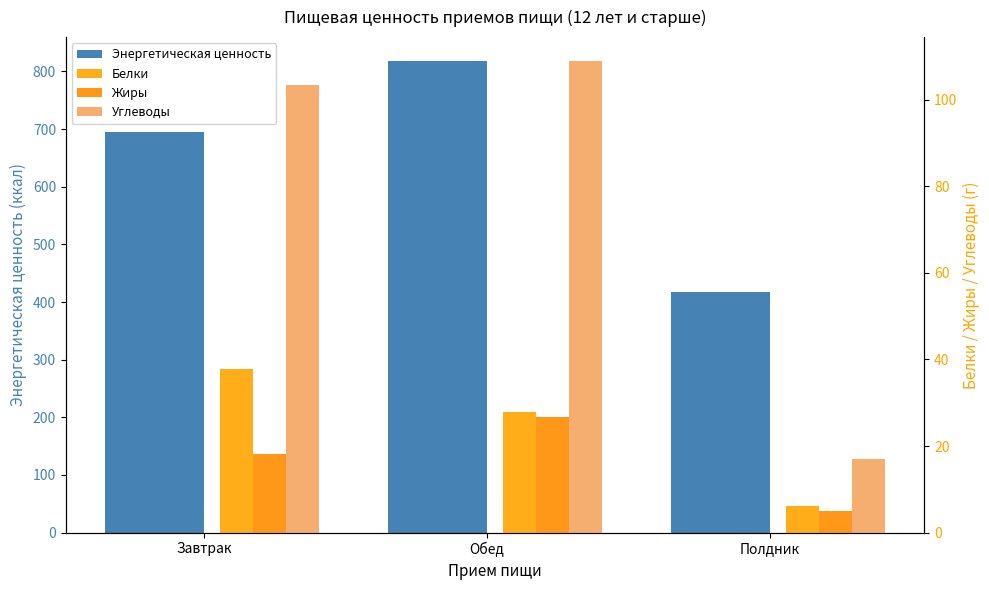

Between Завтрак and Полдник, which series saw the biggest shift?

Энергетическая ценность